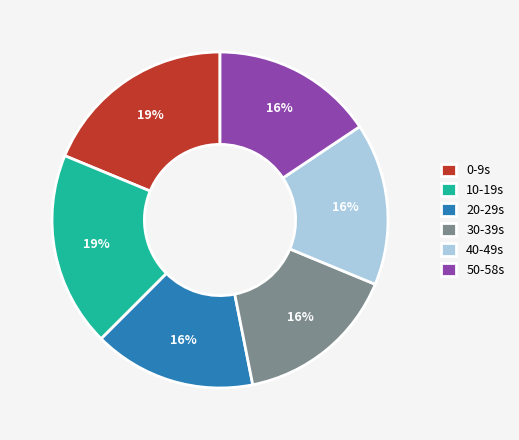

Combined, do 0-9s and 20-29s account for over 50%?

No